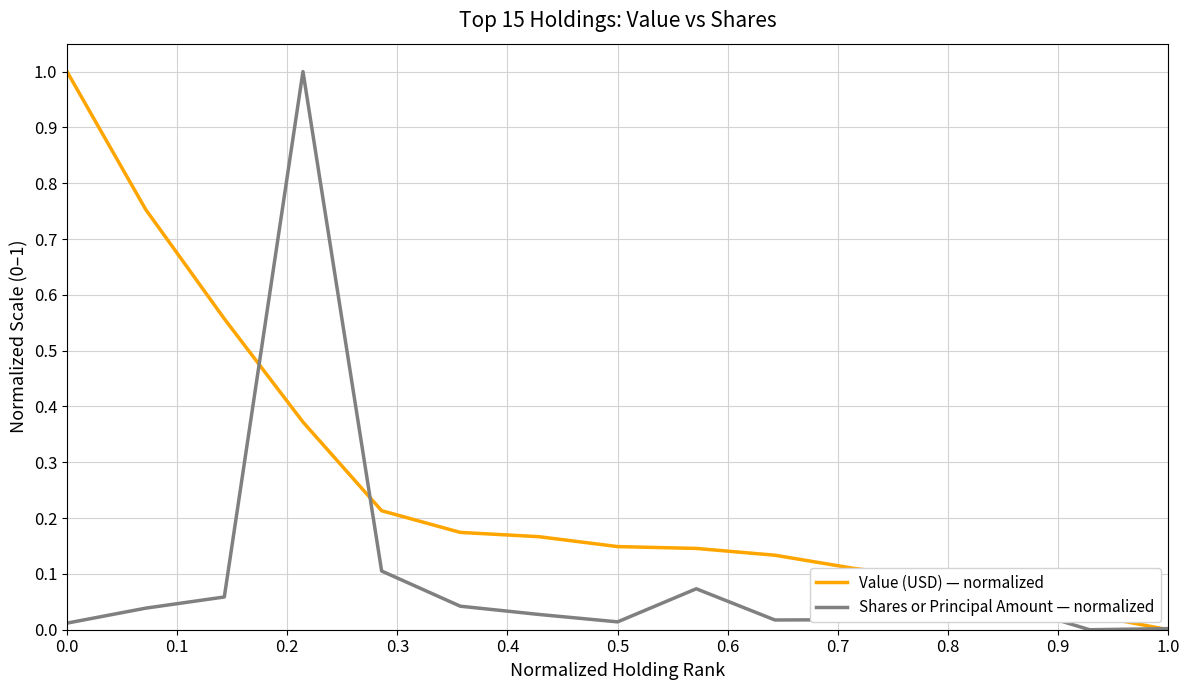

What are all the series names shown in the legend?

Value (USD) — normalized, Shares or Principal Amount — normalized